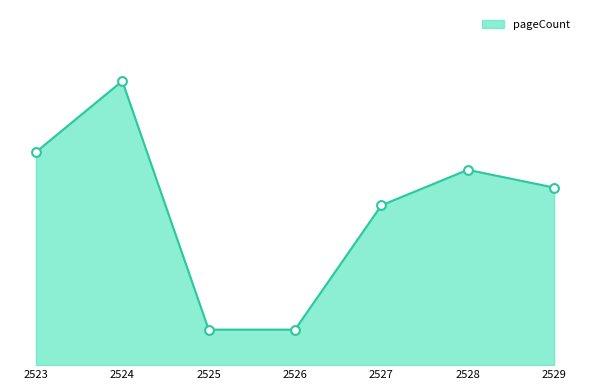

What is the ratio of the value at 2529 to the value at 2525?

5.0